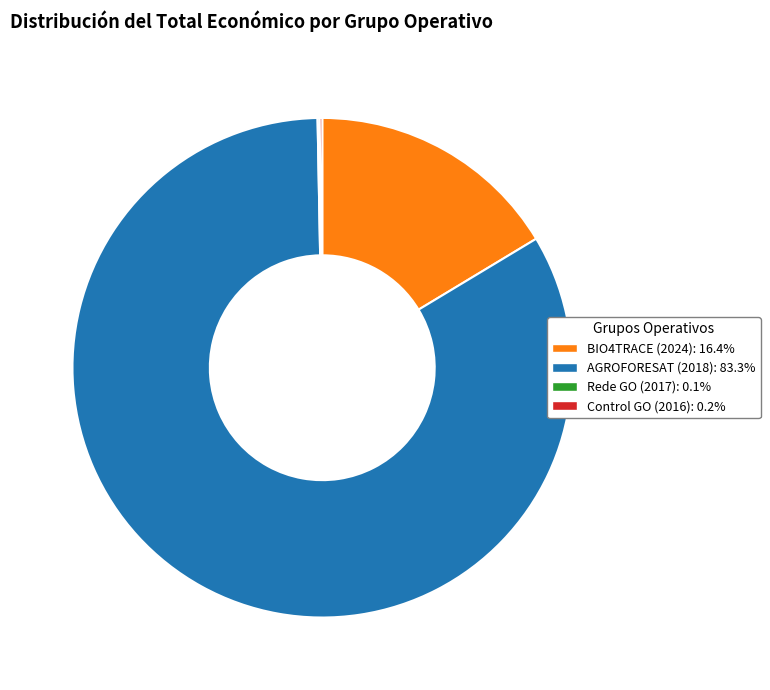

Is the sum of AGROFORESAT (2018) and BIO4TRACE (2024) greater than half?

Yes